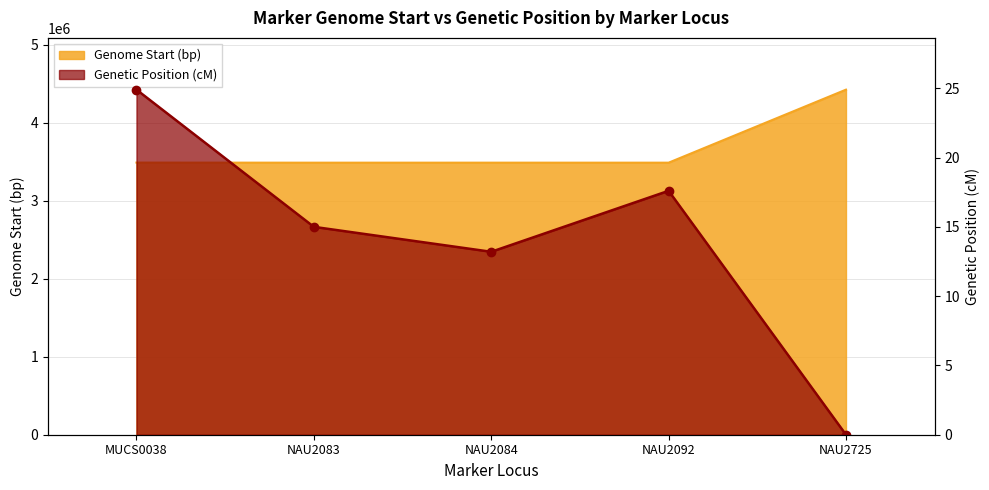

The value of Genetic Position (cM) at NAU2084 is 13.2. True or false?

True